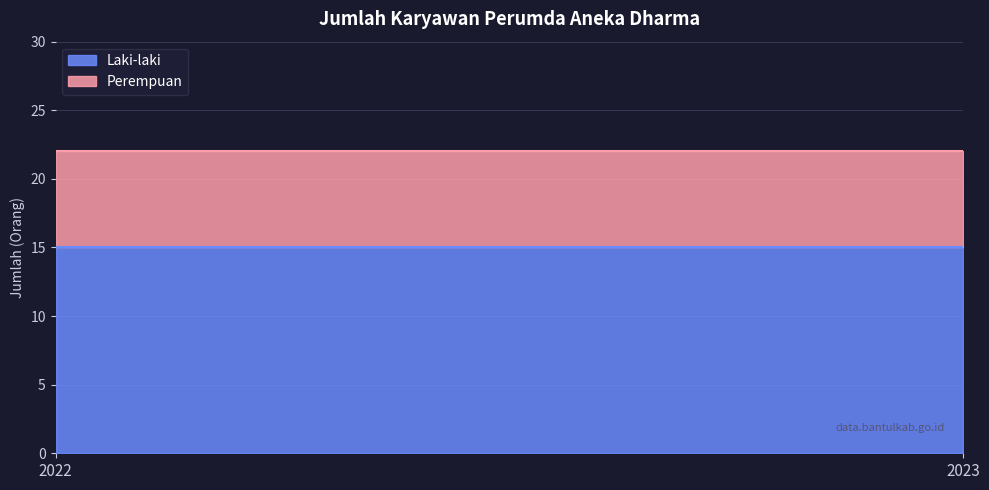

Does the chart have visible grid lines?

Yes